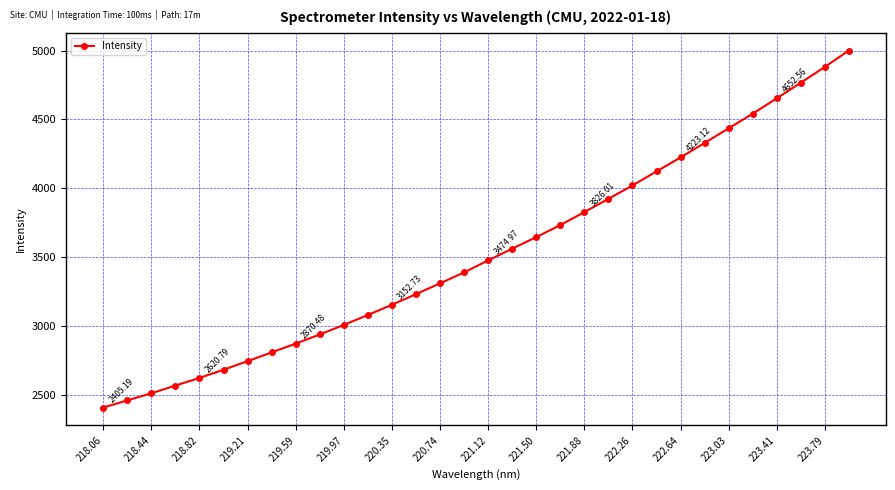

What is the difference between the maximum and minimum values?

2594.6